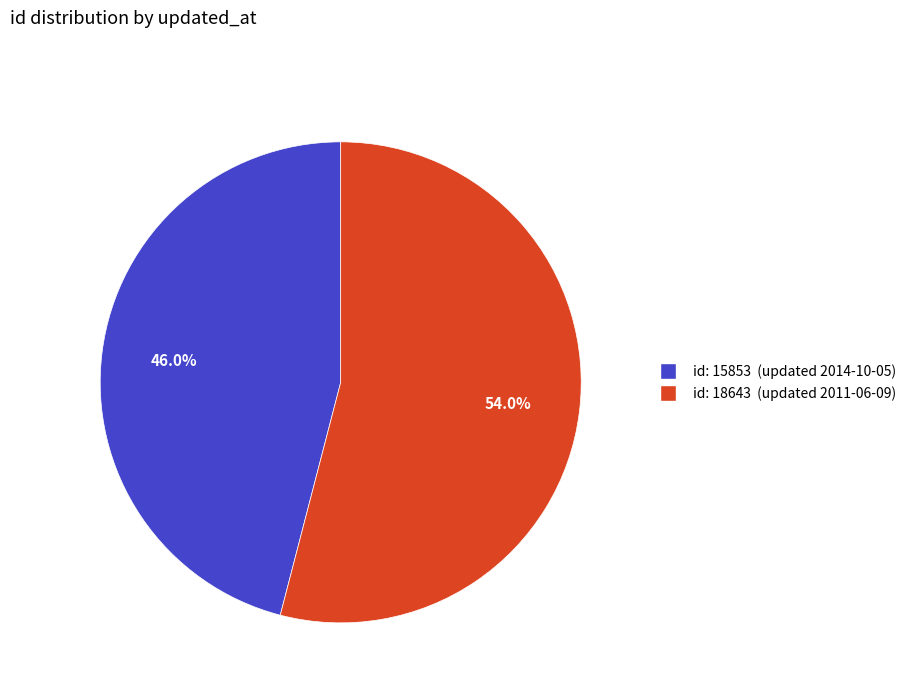

Is there any slice that represents more than half of the pie?

Yes